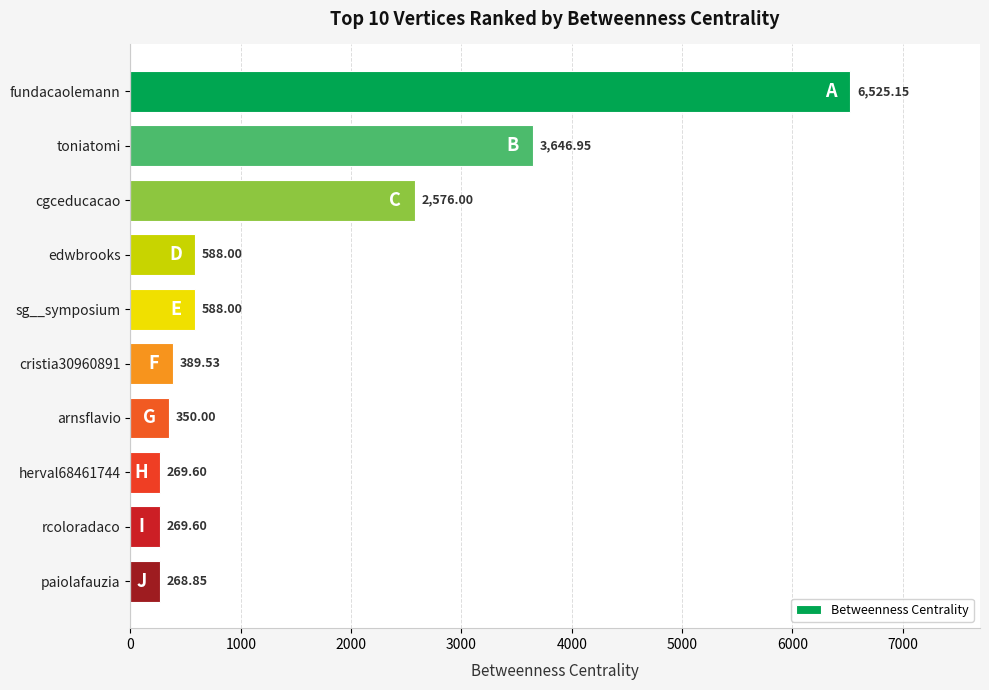

What is the difference between the maximum and minimum values?

6256.3